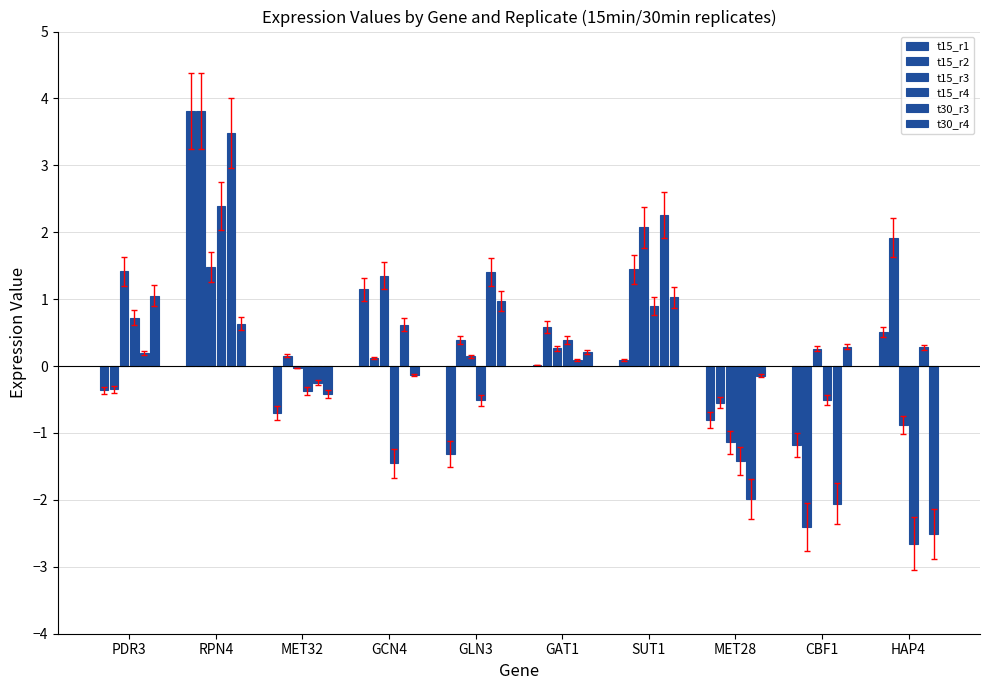

How many distinct data groups are displayed?

6